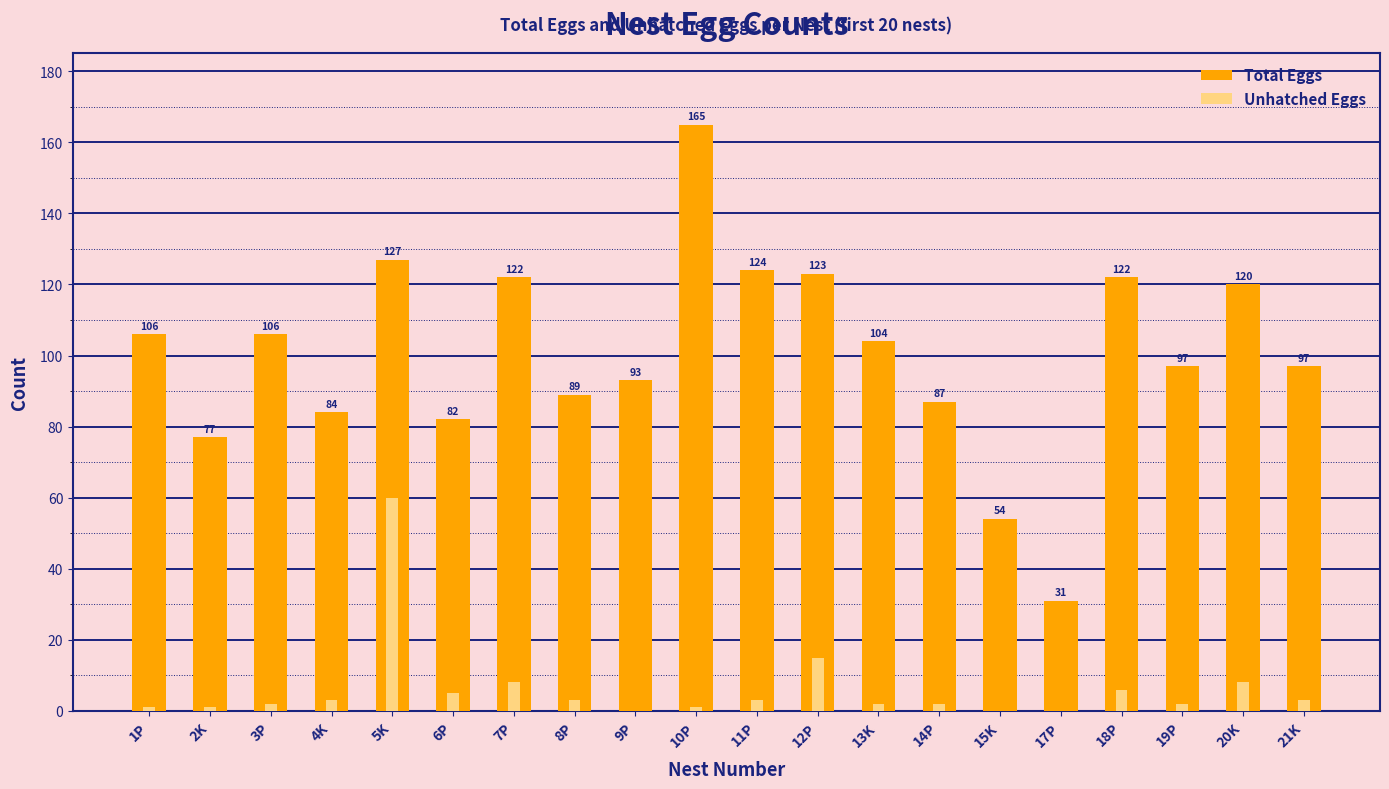

Which series changed the most between 18P and 21K?

Total Eggs